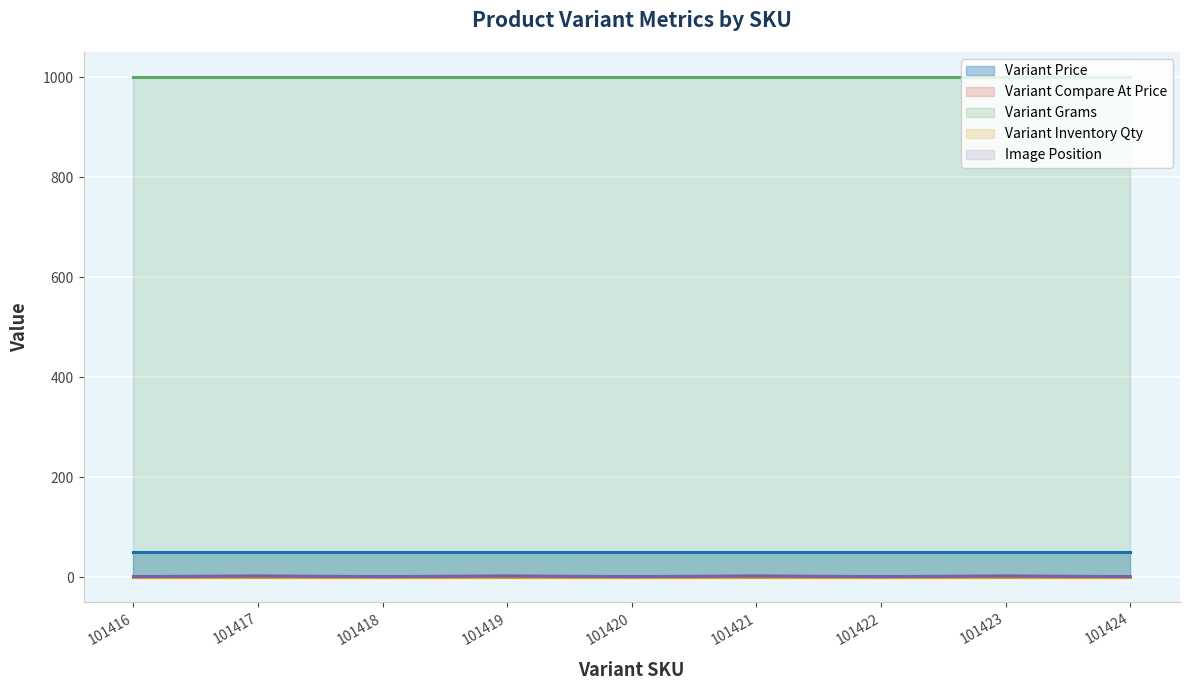

At which category is the sum across all series the highest?

101417